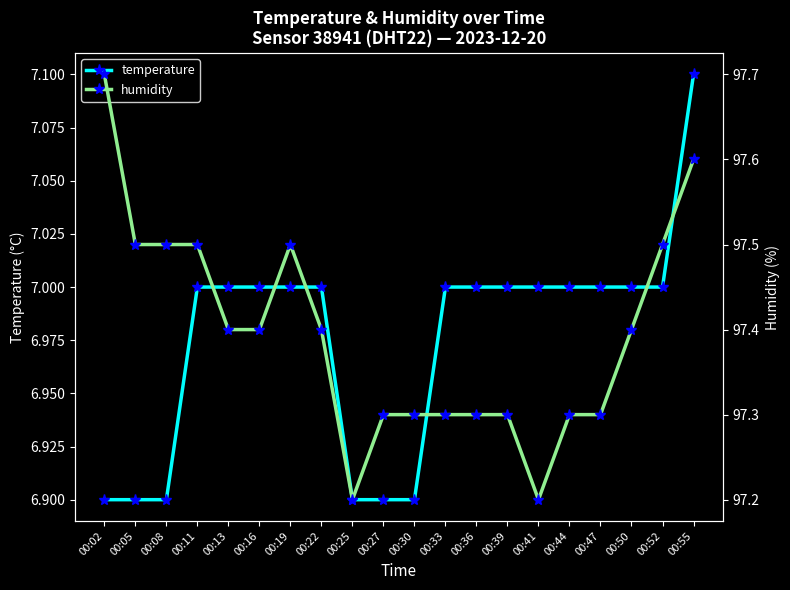

Rank the categories by temperature value from highest to lowest.

00:55, 00:11, 00:13, 00:16, 00:19, 00:22, 00:33, 00:36, 00:39, 00:41, 00:44, 00:47, 00:50, 00:52, 00:02, 00:05, 00:08, 00:25, 00:27, 00:30